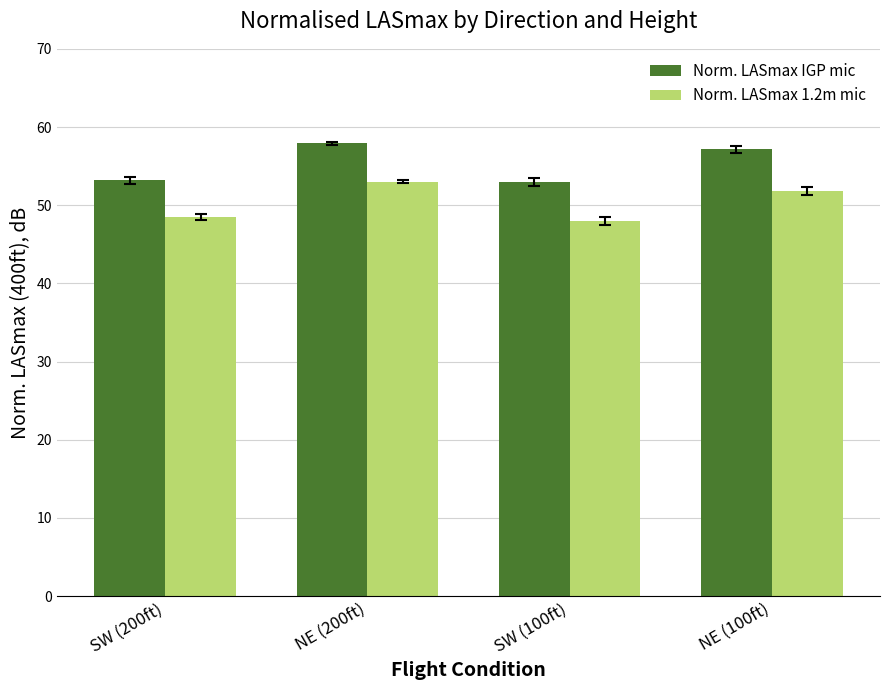

What is the difference between the maximum and minimum values in the Norm. LASmax IGP mic series?

5.0